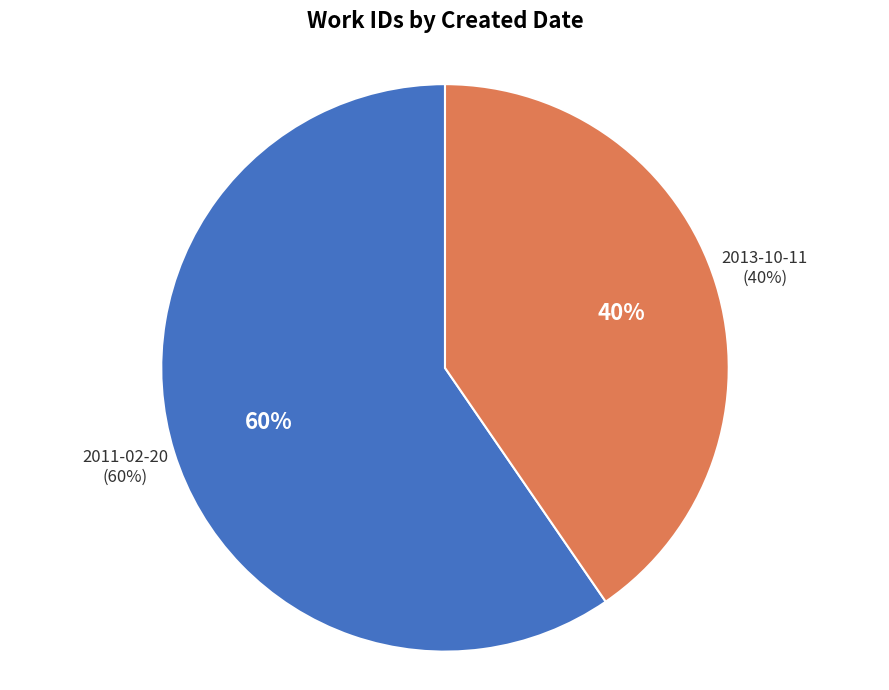

Combined, what portion of the pie is 2013-10-11 and 2011-02-20?

100.0%